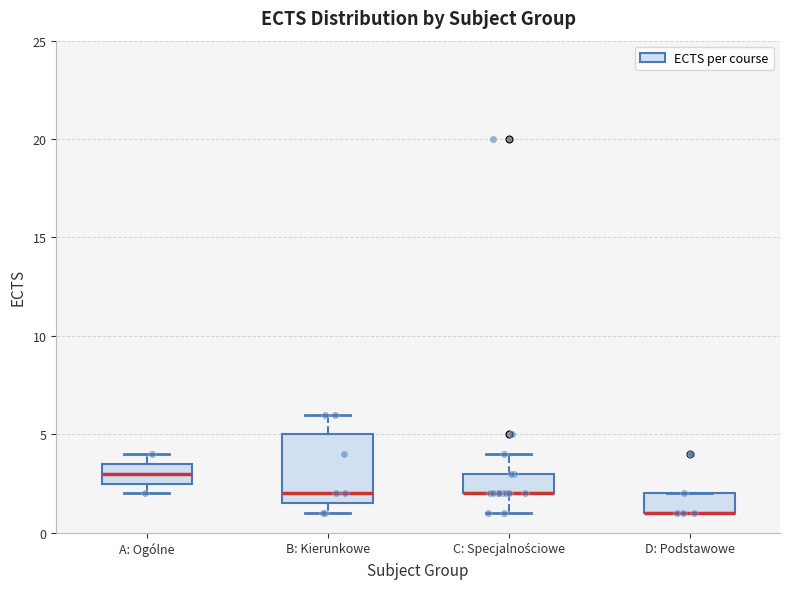

Reading left to right, read every box against the y-axis: the position of its median line, the range the box covers, and the ends of its whiskers. The values are not printed on the chart, so give them approximately, as read against the axis.

A: Ogólne: median 3.0, box 2.5 to 3.5, whiskers 2.0 to 4.0
B: Kierunkowe: median 2.0, box 1.5 to 5.0, whiskers 1.0 to 6.0
C: Specjalnościowe: median 2.0 (drawn on the box's lower edge), box 2.0 to 3.0, whiskers 1.0 to 4.0
D: Podstawowe: median 1.0 (drawn on the box's lower edge), box 1.0 to 2.0, whiskers 1.0 to 2.0